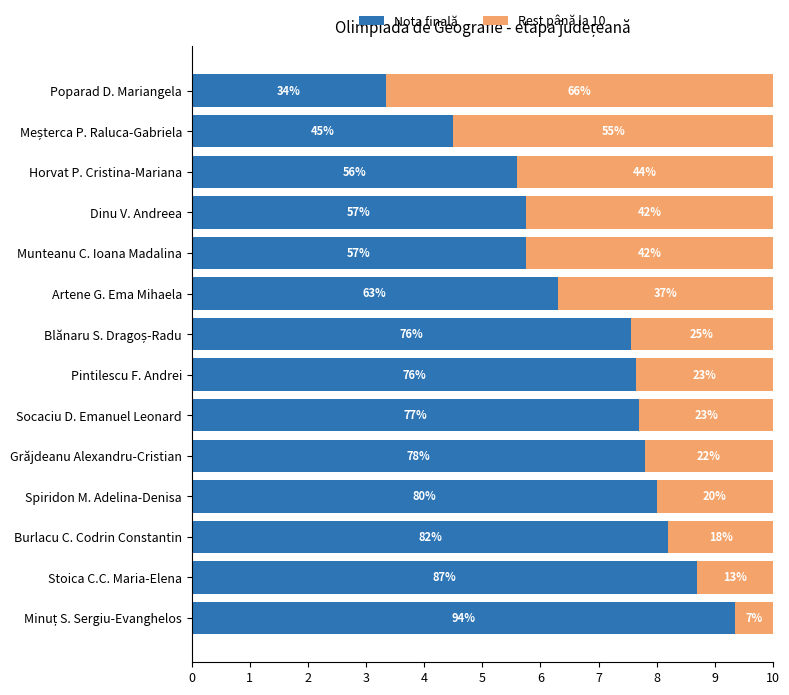

What is the value of the Nota finală bar at the 13th from the left?

4.5